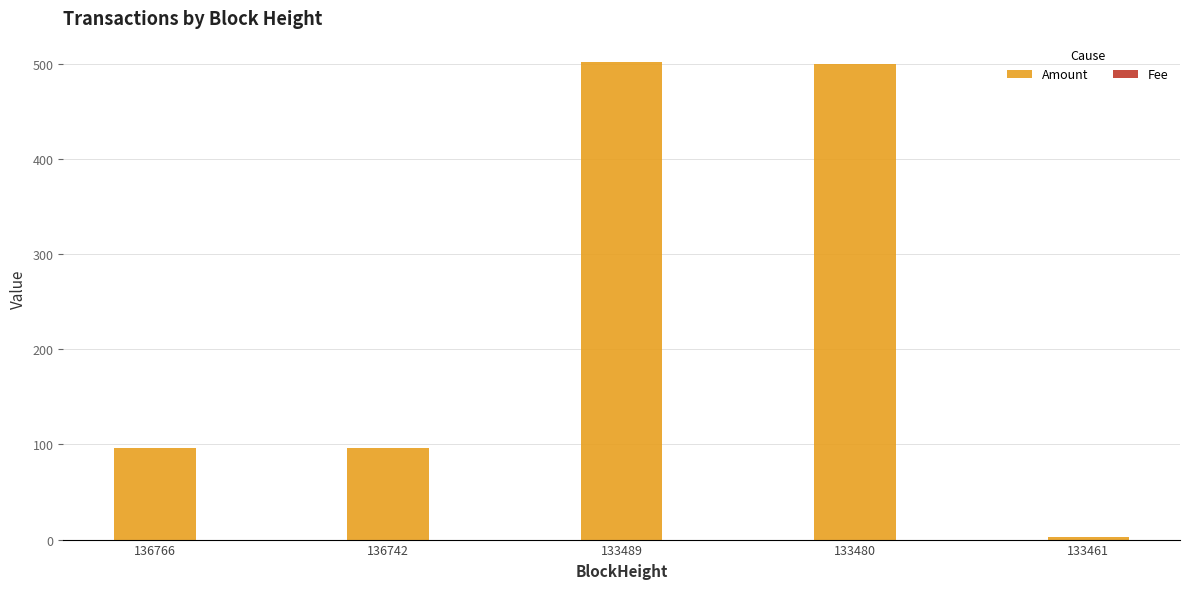

What is the highest value of the Amount series?

502.0